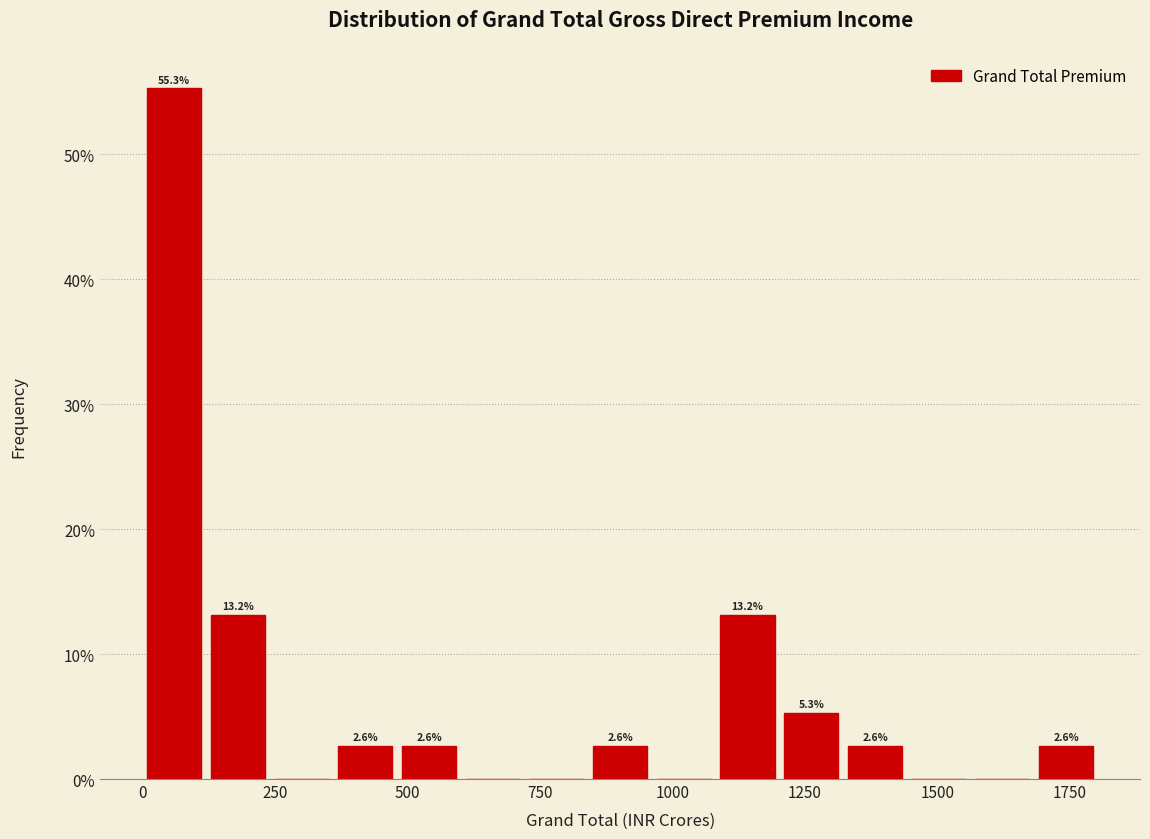

Read against the x-axis, roughly where is the centre of the tallest bar?

50